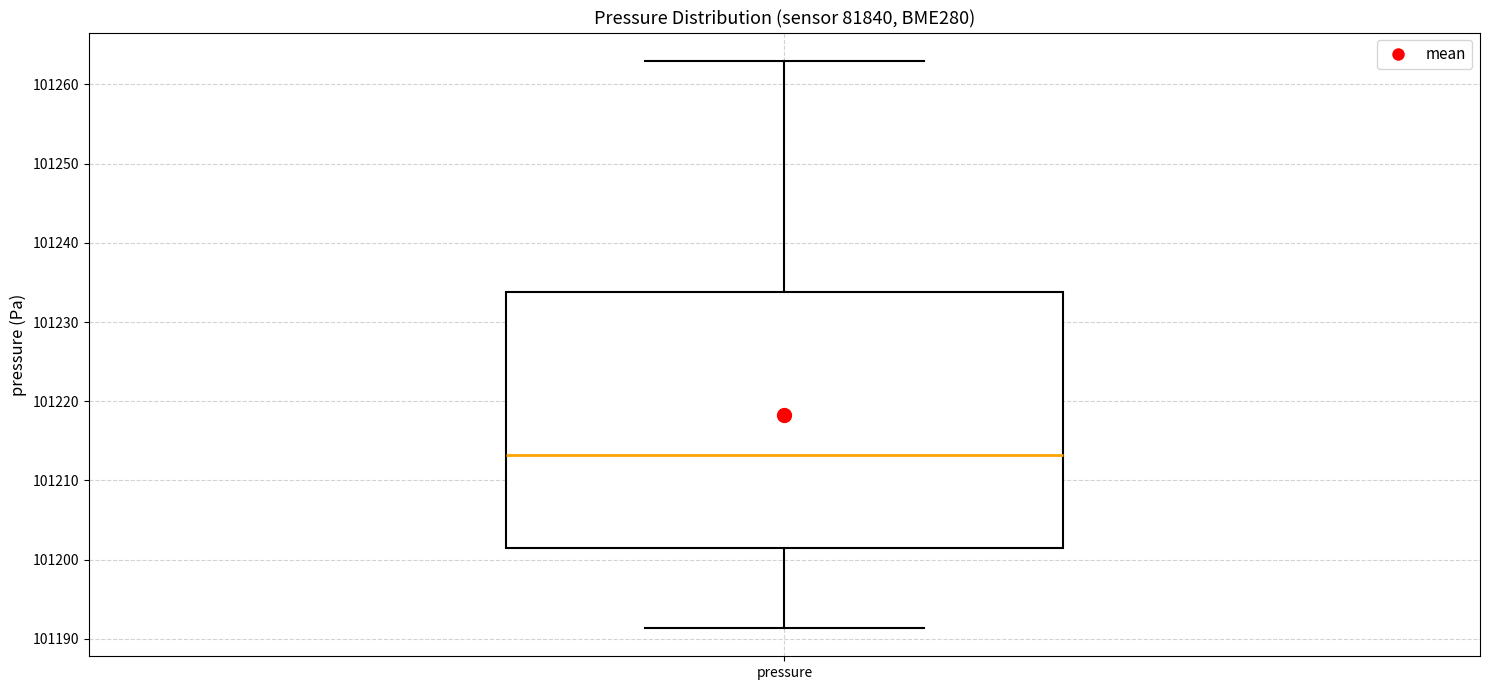

Where is the upper edge of the box for pressure on the y-axis? The values are not printed on the chart, so give them approximately, as read against the axis.

101234